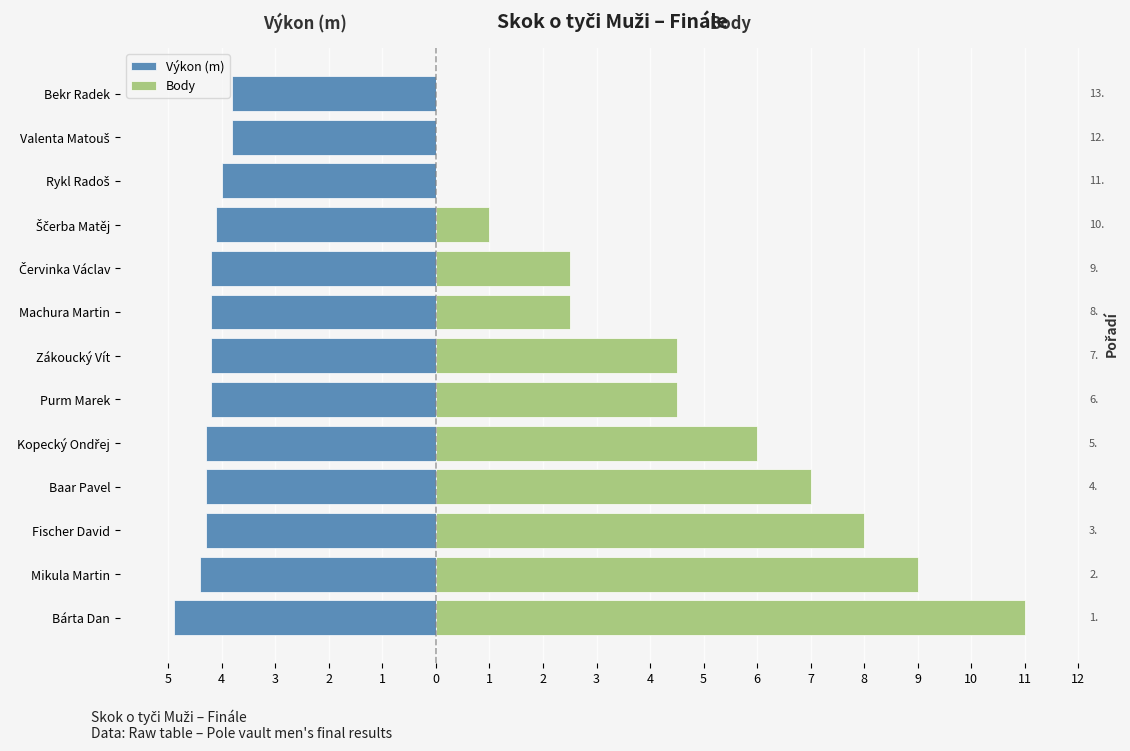

How many bars are there in total?

26